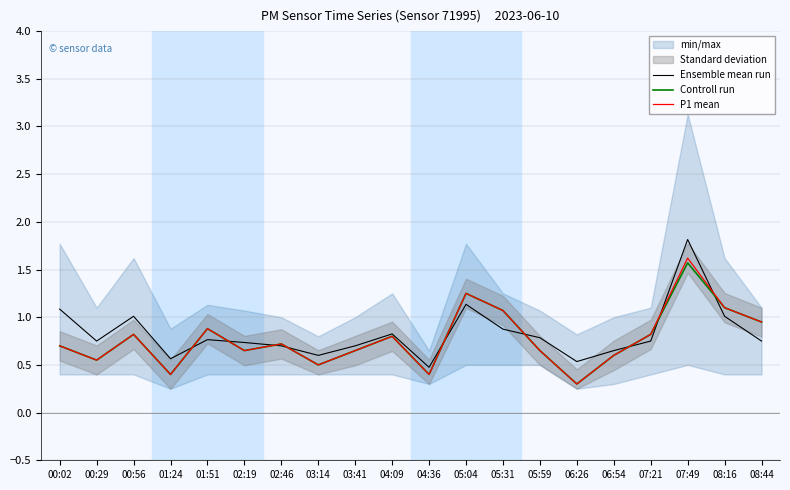

True or false: Controll run and P1 mean intersect in this chart.

False